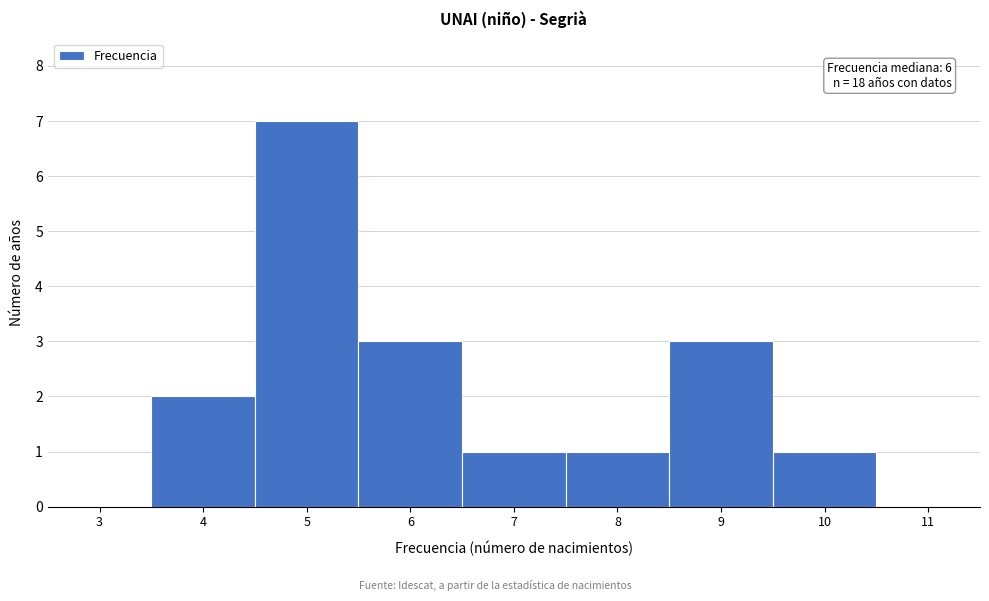

Reading left to right, list all the values displayed in this chart.

3=0	4=2	5=7	6=3	7=1	8=1	9=3	10=1	11=0